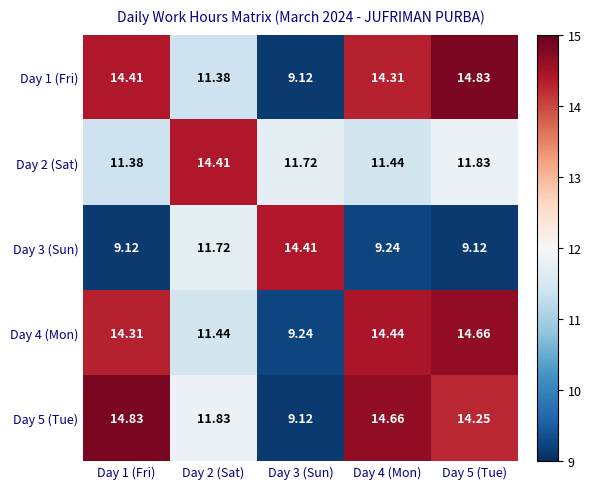

Is the value of Day 2 (Sat) at Day 4 (Mon) greater than the value of Day 4 (Mon) at Day 5 (Tue)?

No